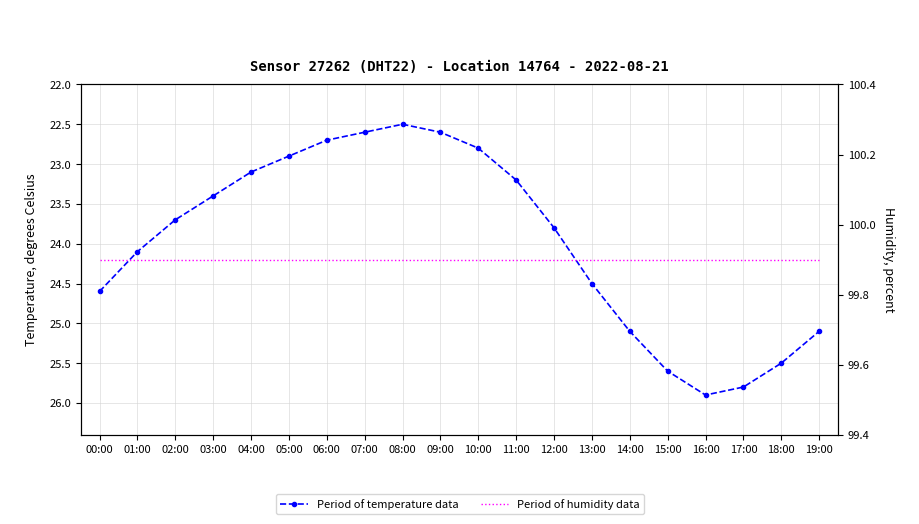

What are all the series names shown in the legend?

temperature, humidity